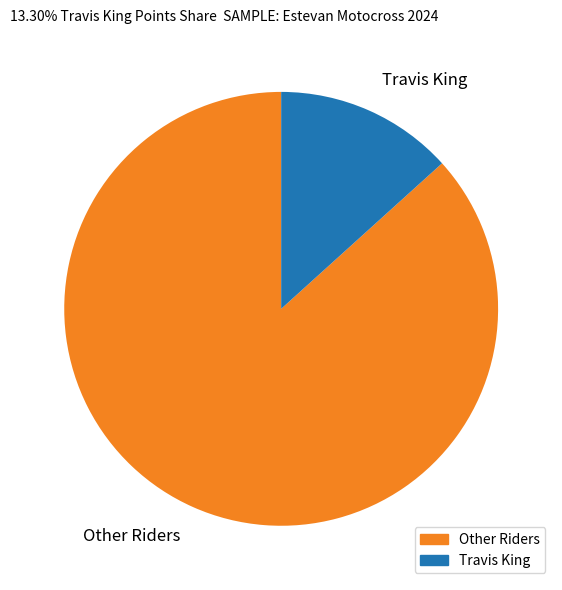

How many segments does this pie chart have?

2